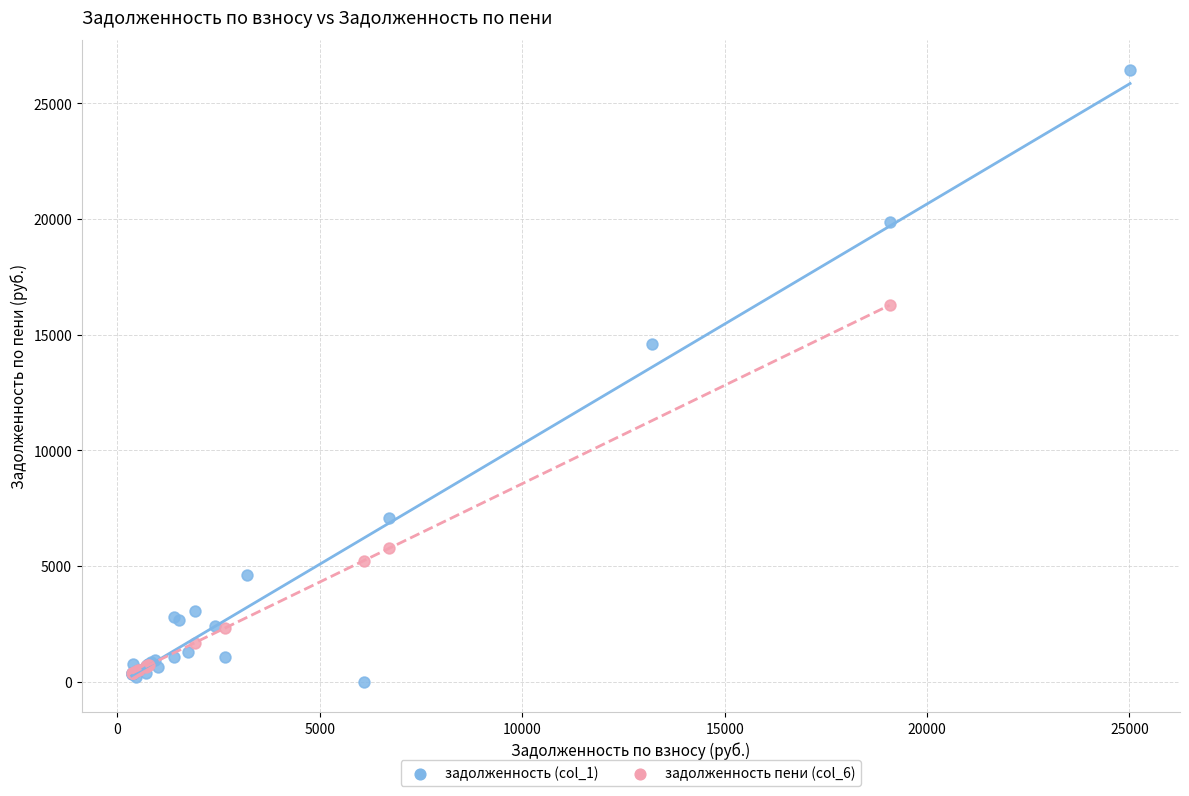

Which series contains the highest Y value?

задолженность (col_1)